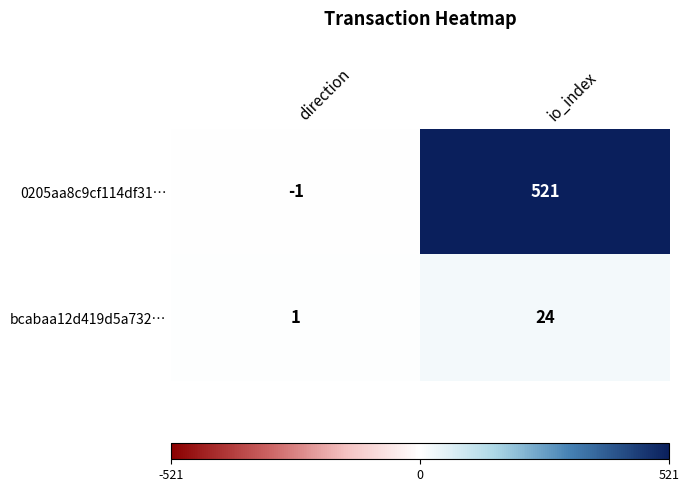

What is the spread (max minus min) of values at direction?

2